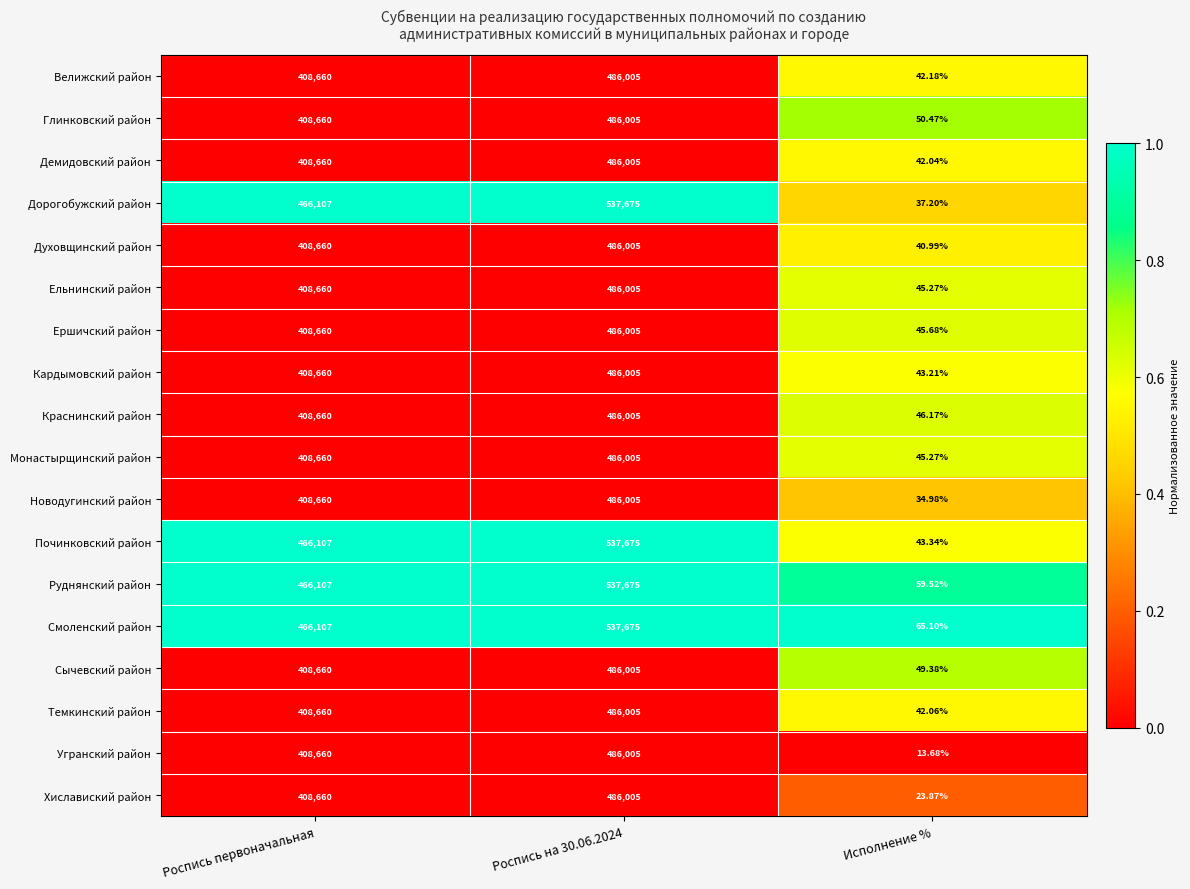

At which label does Сычевский район reach its minimum?

Исполнение %